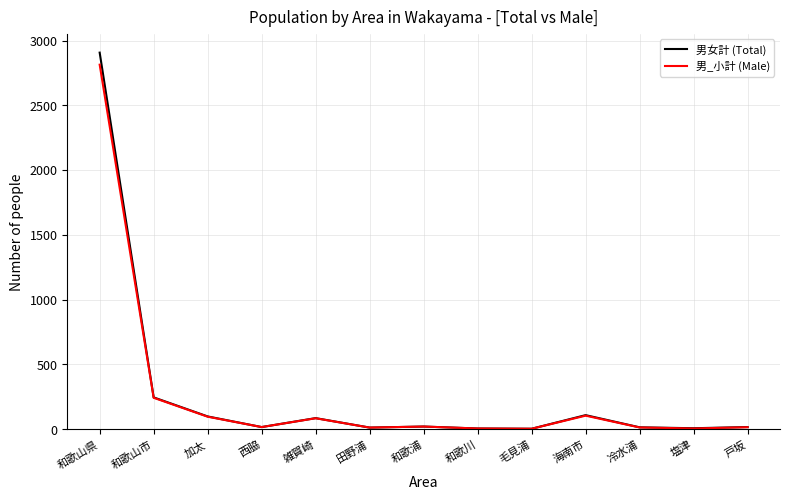

The 男女計 (Total) series shows 246 at 和歌山市. True or false?

True